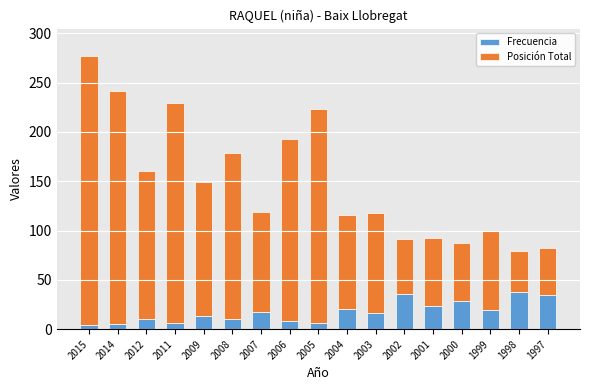

At which category is the sum across all series the highest?

2015